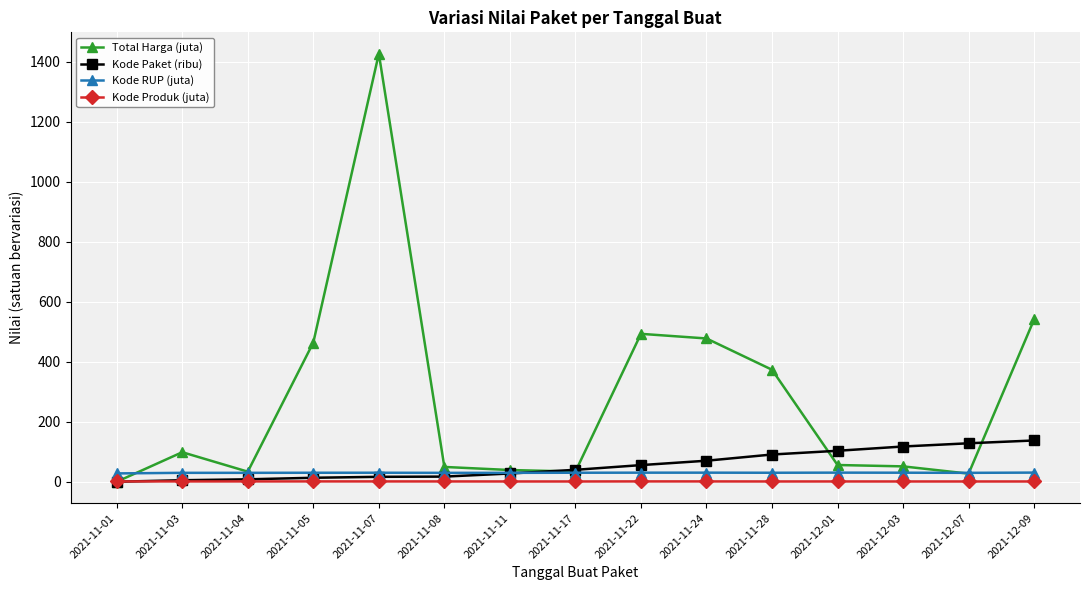

What is the total value across all series at 2021-11-03?

135.8